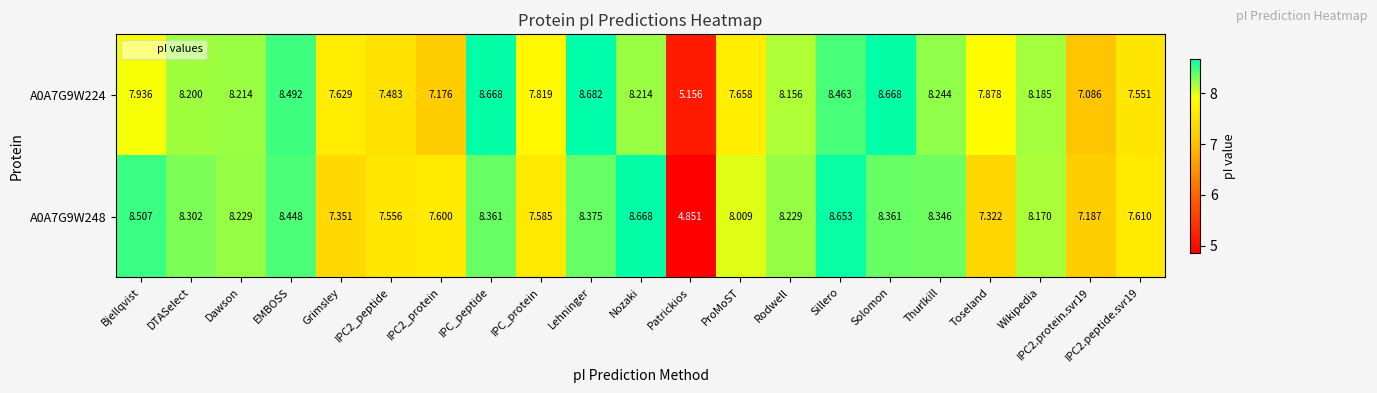

Which category has the highest value across all series?

Lehninger